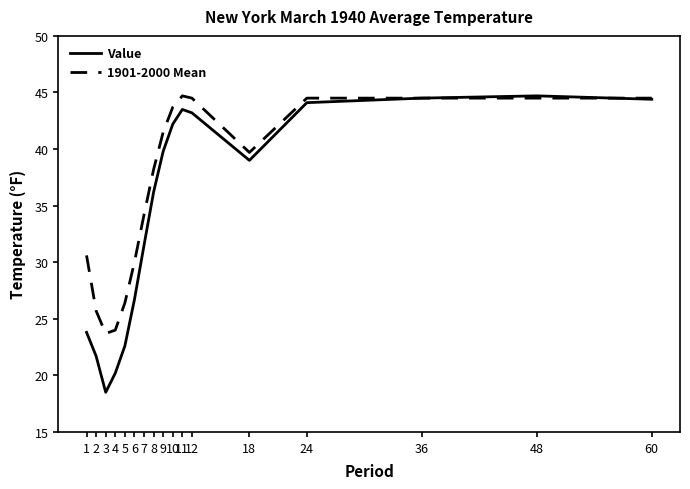

Which series changed the most between 3 and 8?

Value